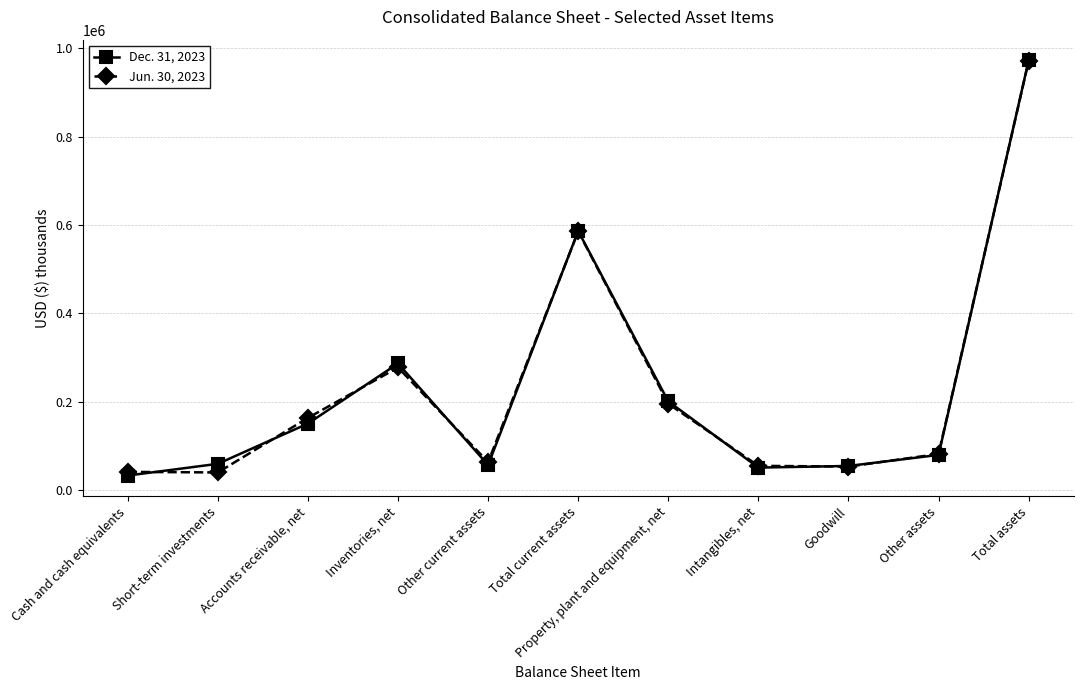

What is the approximate value of Jun. 30, 2023 at Short-term investments?

40000